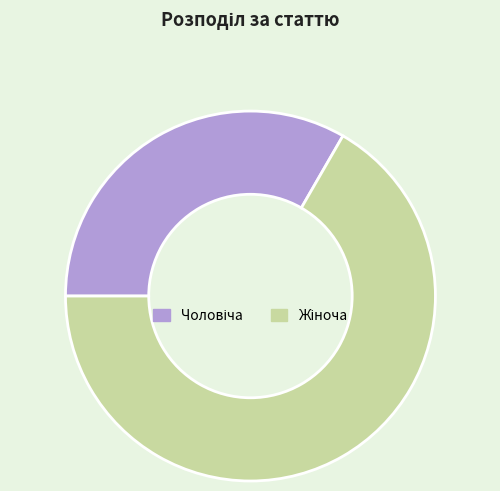

Is there a majority slice in this chart?

Yes